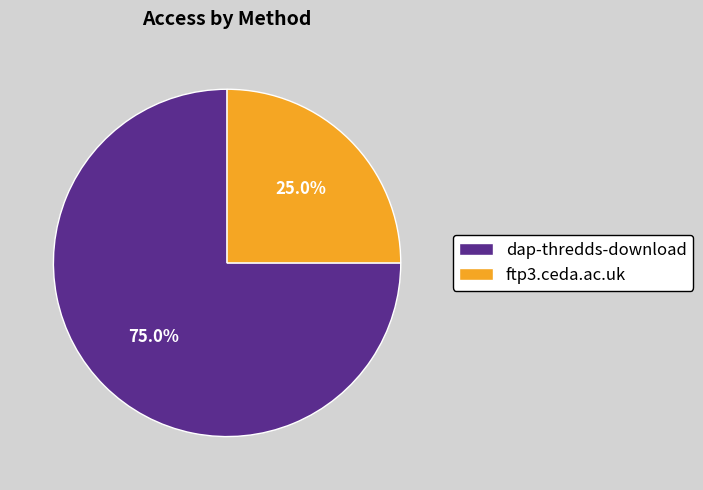

How many slices are in this pie chart?

2